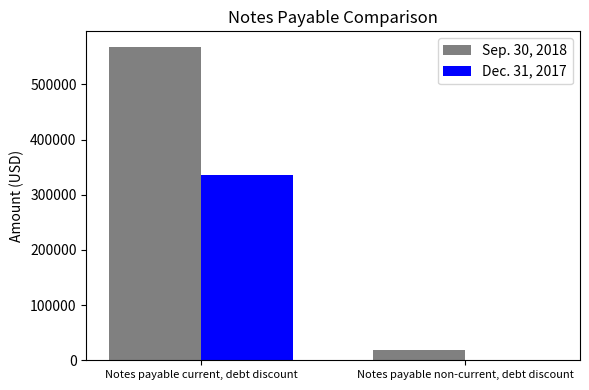

Between Notes payable current, debt discount and Notes payable non-current, debt discount, which series saw the biggest shift?

Sep. 30, 2018